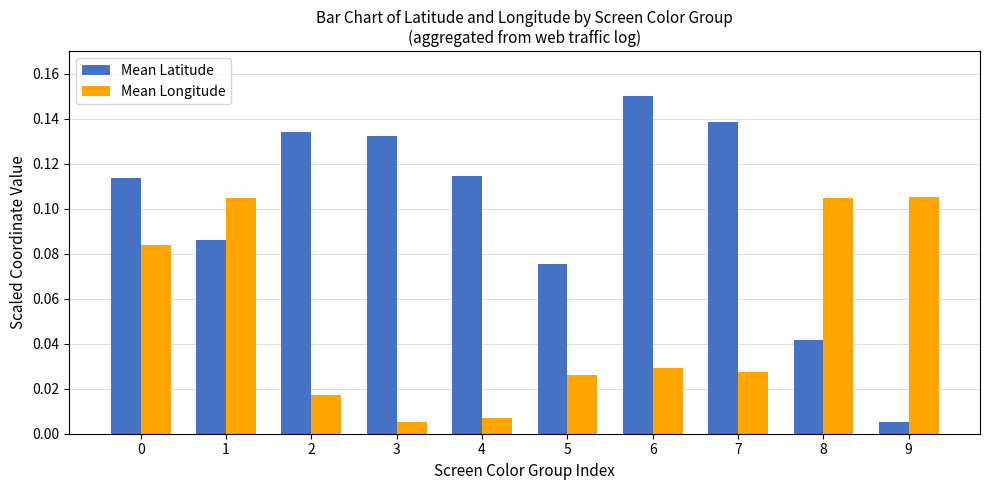

The value of Mean Latitude at 3 is 0.0. True or false?

False